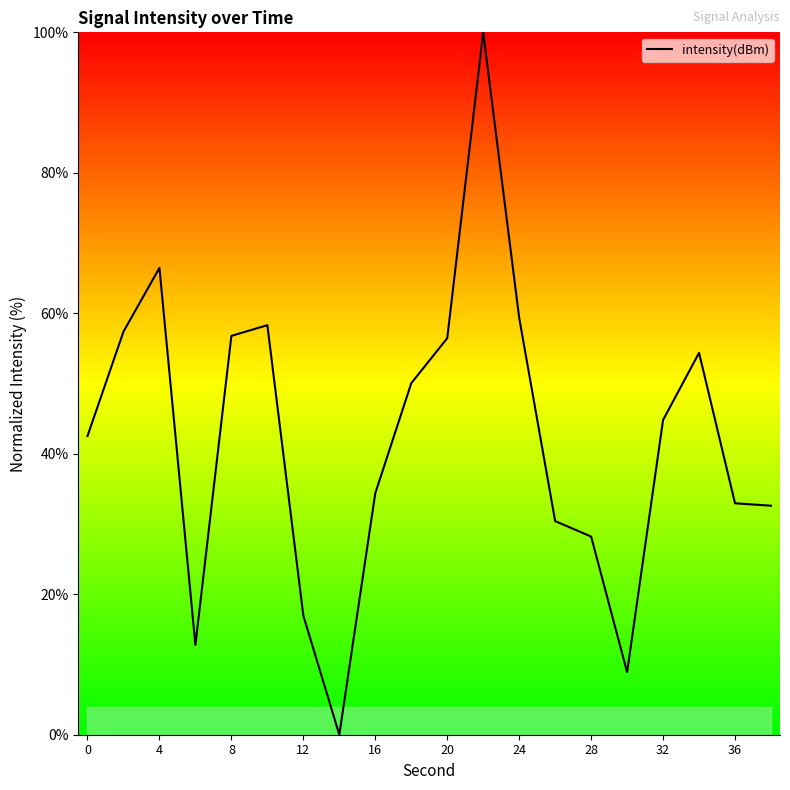

Does the chart have visible grid lines?

No